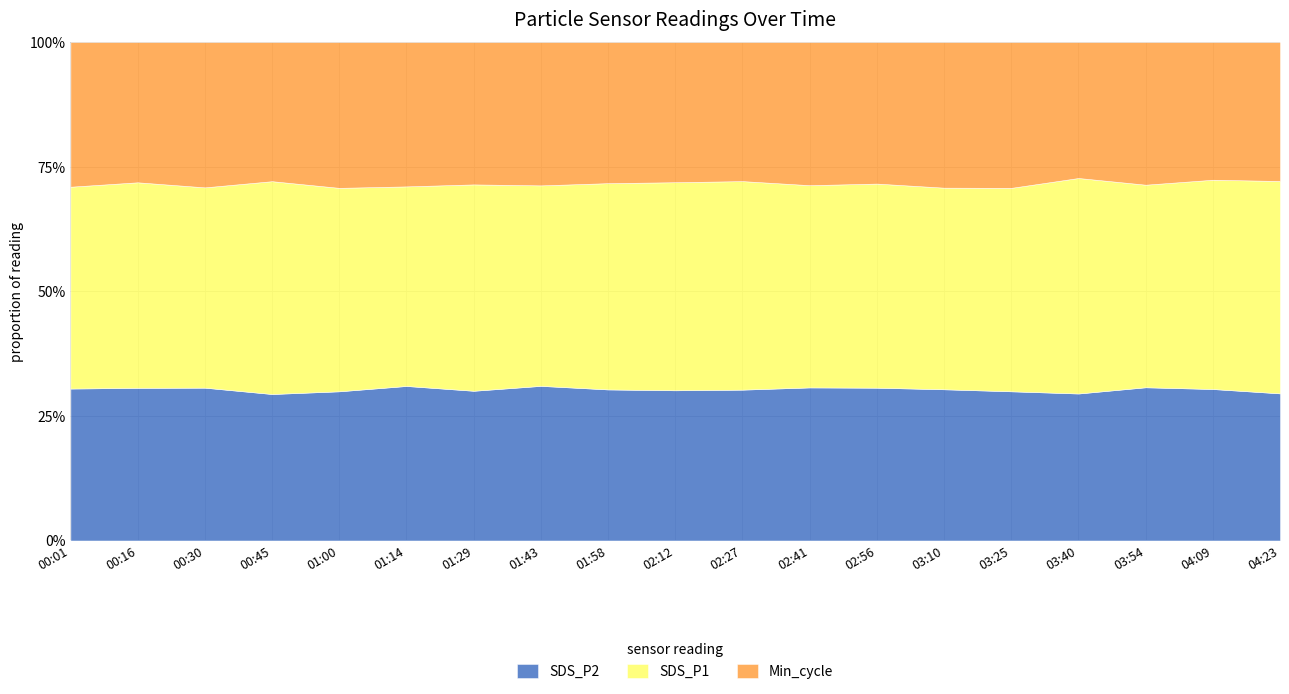

What is the total value across all series at 01:43?

100.0